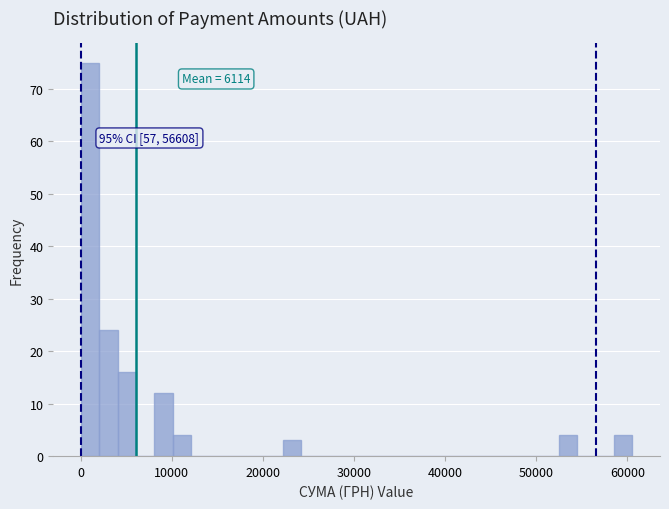

Read against the x-axis, roughly where is the centre of the tallest bar?

1000